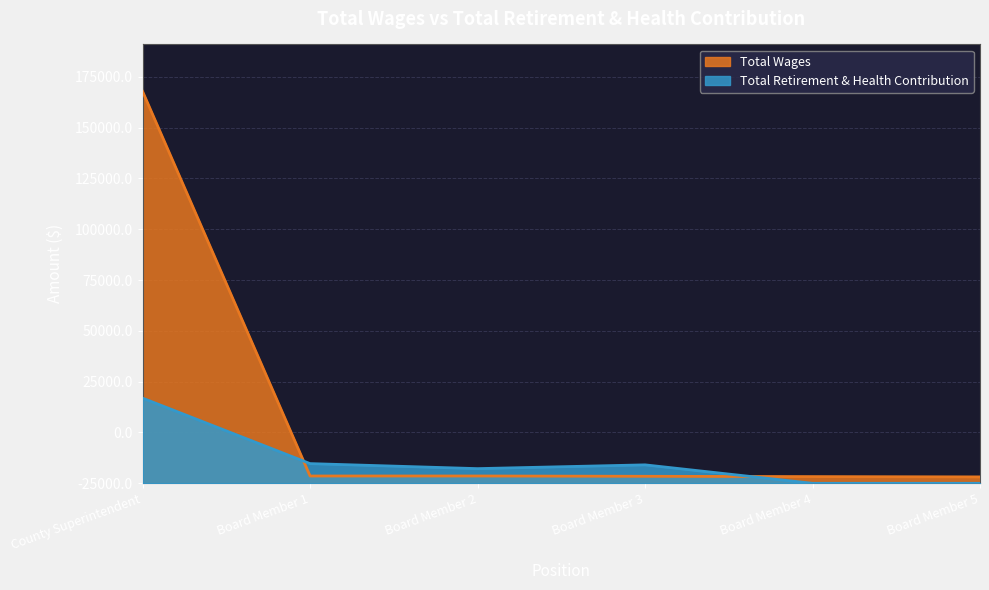

What are all the series names shown in the legend?

Total Wages, Total Retirement & Health Contribution